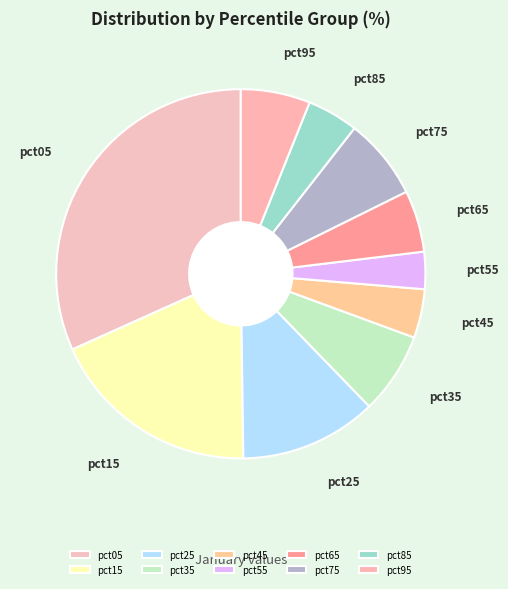

Approximately how many times larger is the value at pct35 compared to pct05?

0.2